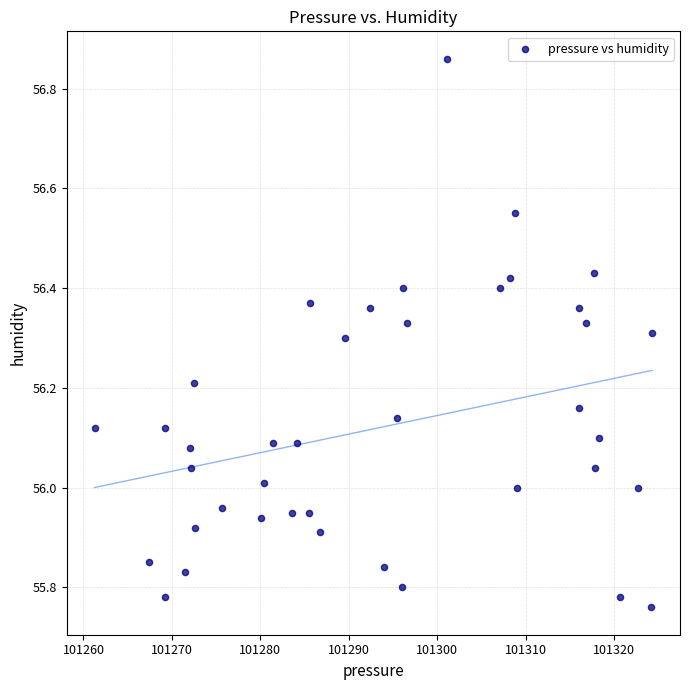

What is the range of X values (max minus min)?

63.1